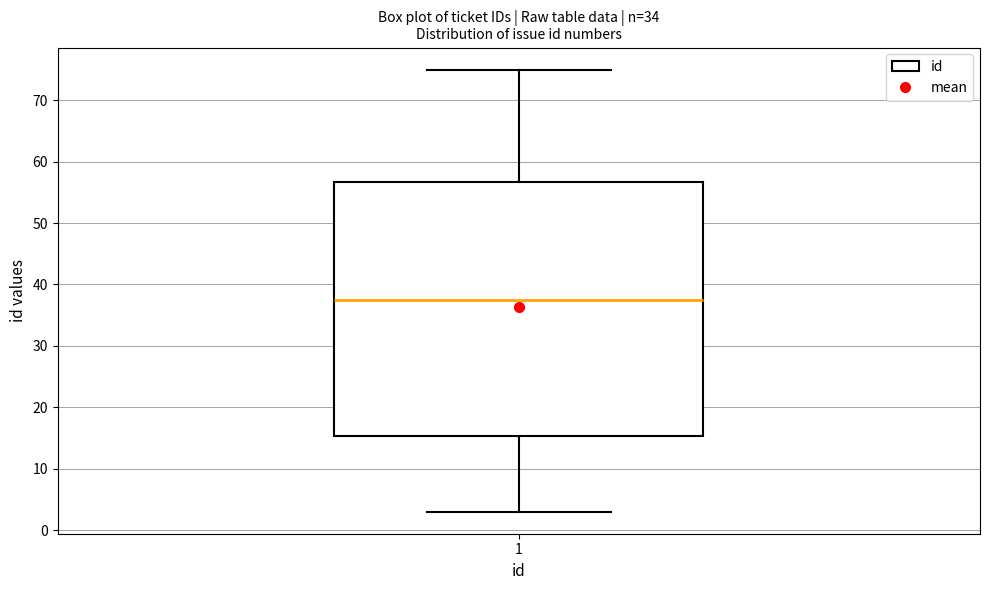

Read this box plot against the y-axis: the position of the median line, the range covered by the box, and the ends of both whiskers. The values are not printed on the chart, so give them approximately, as read against the axis.

median 38, box 15 to 57, whiskers 3 to 75